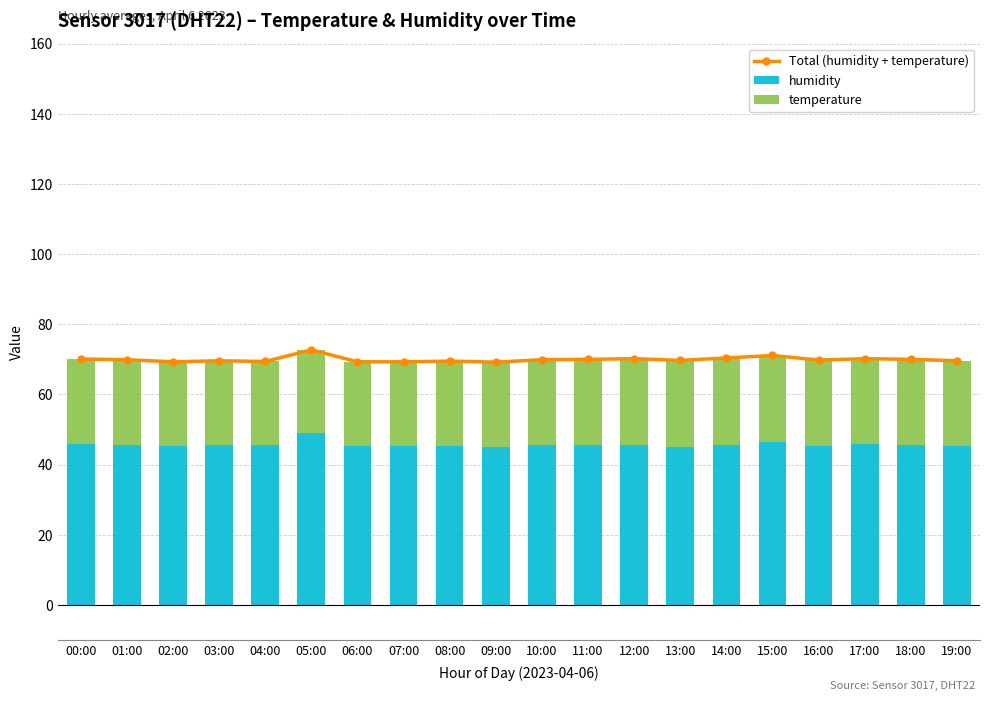

Is the value of Total (humidity + temperature) at 19:00 greater than the value of humidity at 07:00?

Yes